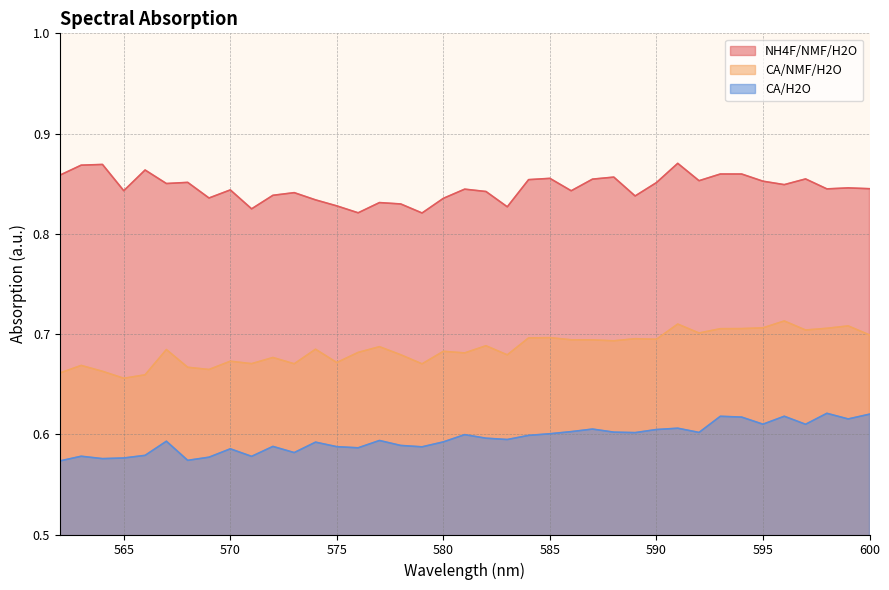

How many interior local peaks does the CA/H2O series have?

12